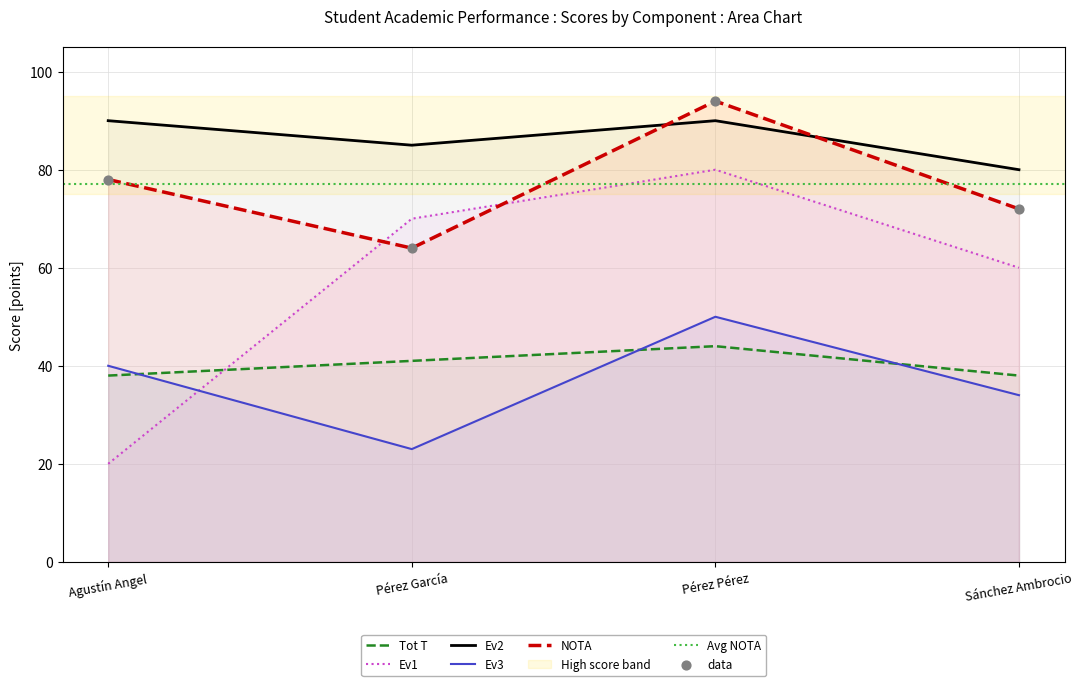

Which series reaches the minimum Y coordinate?

Ev1